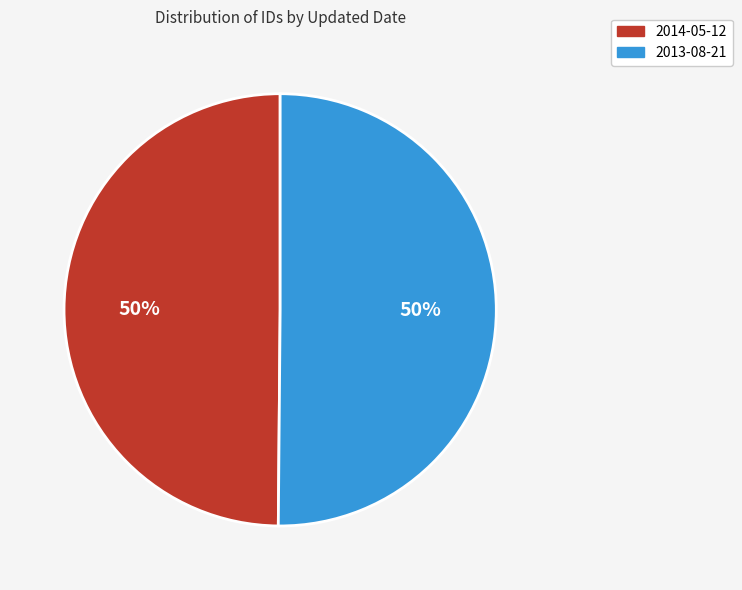

To the nearest percent, what is the combined percentage of 2014-05-12 and 2013-08-21?

100%